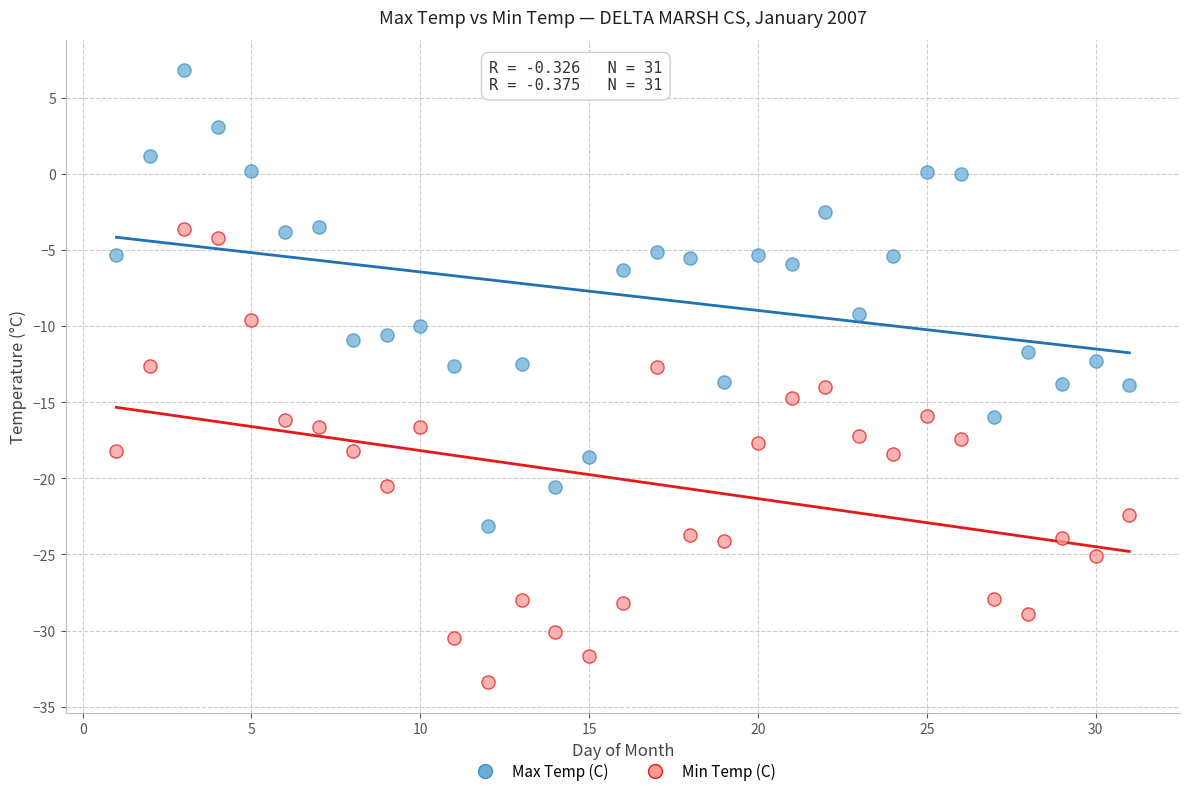

Across all data points, what is the range of X values (max minus min)?

30.0